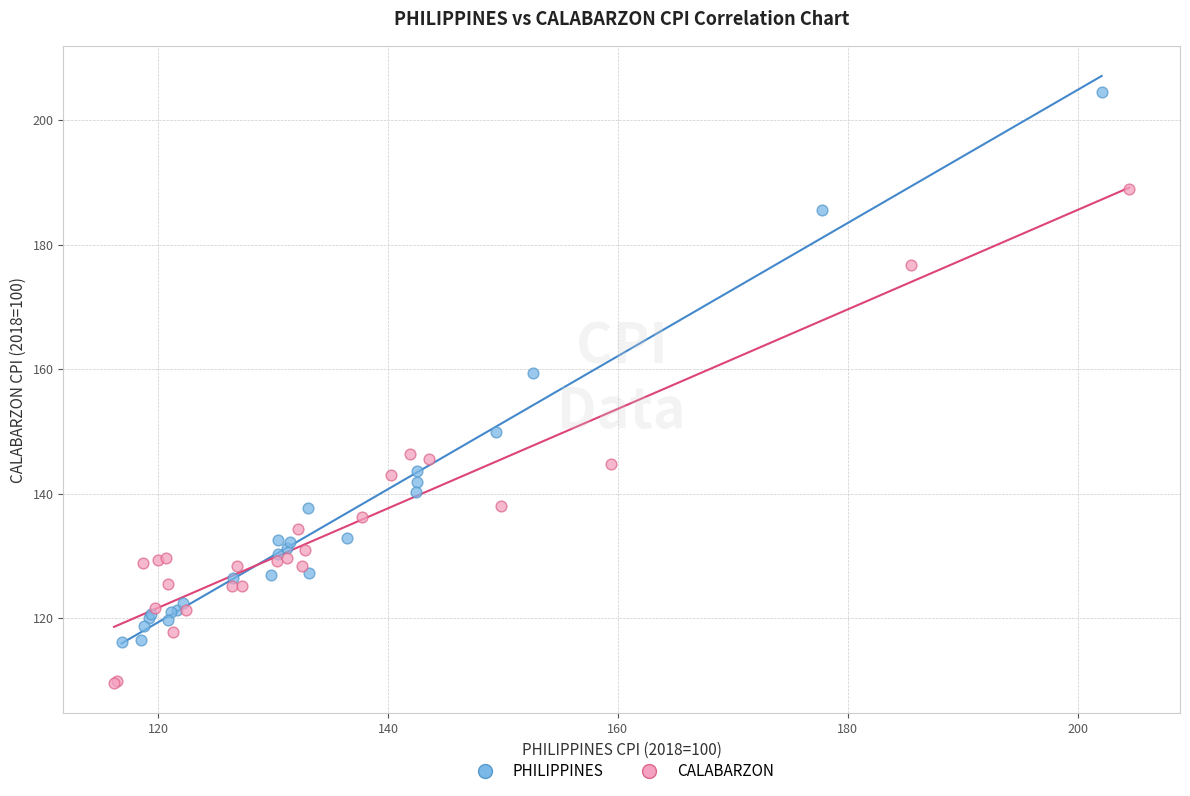

Which series has the widest spread of Y values?

PHILIPPINES